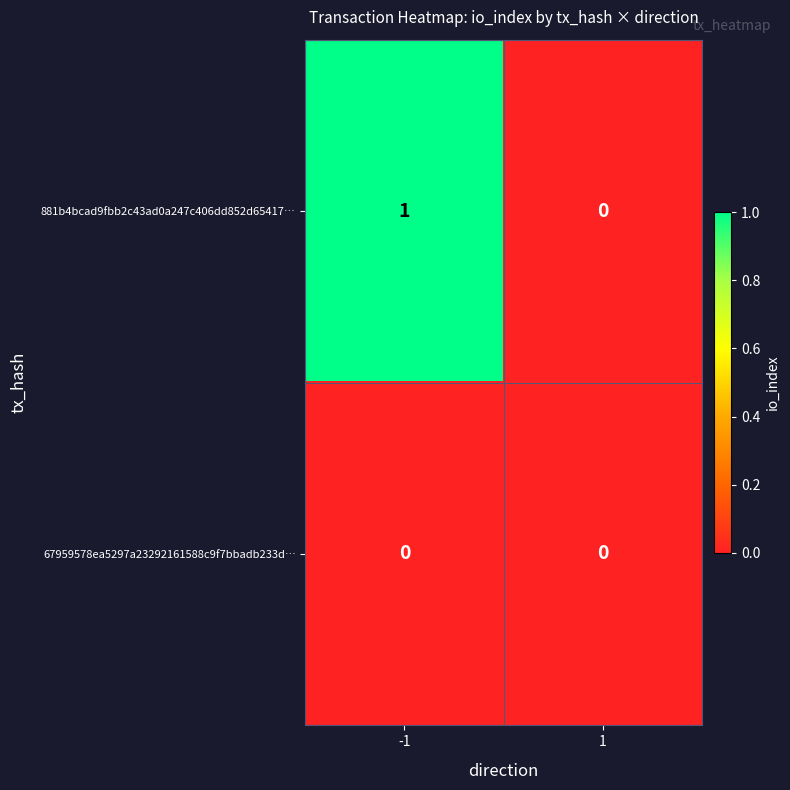

Rank the series by their maximum value, from highest to lowest.

881b4bcad9fbb2c43ad0a247c406dd852d65417…, 67959578ea5297a23292161588c9f7bbadb233d…